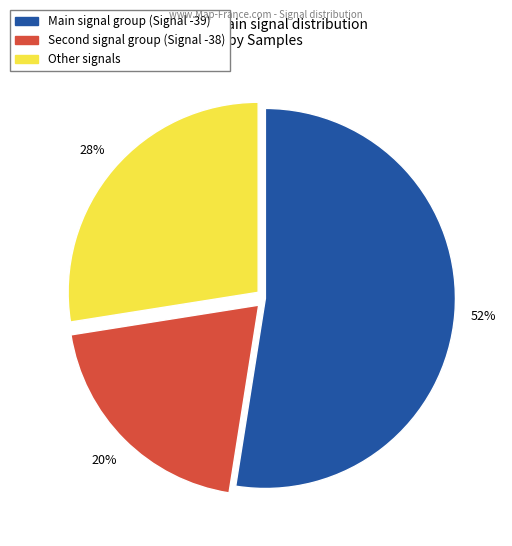

Does any single category account for the majority?

Yes